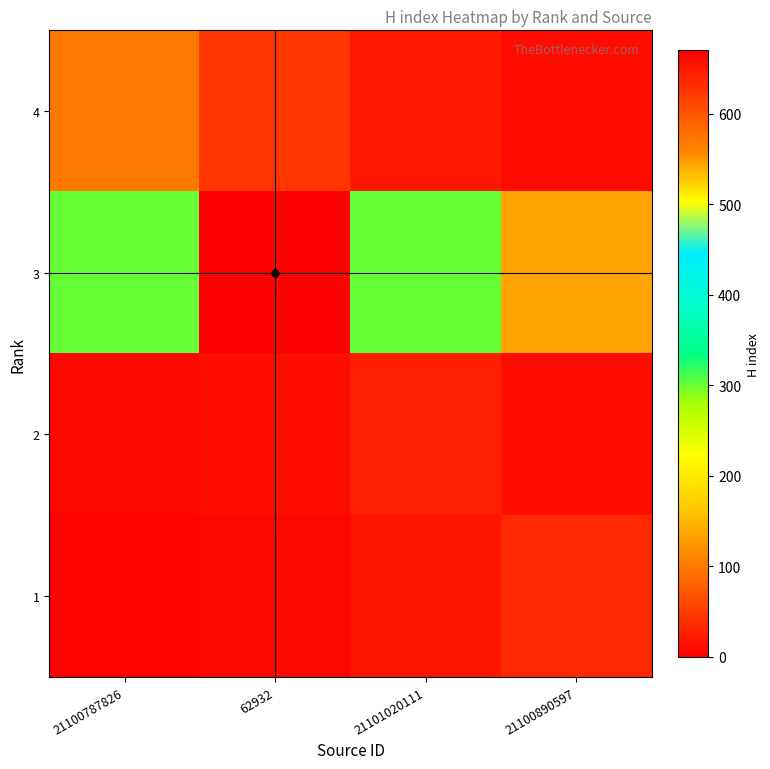

Count the number of categories in the chart.

4